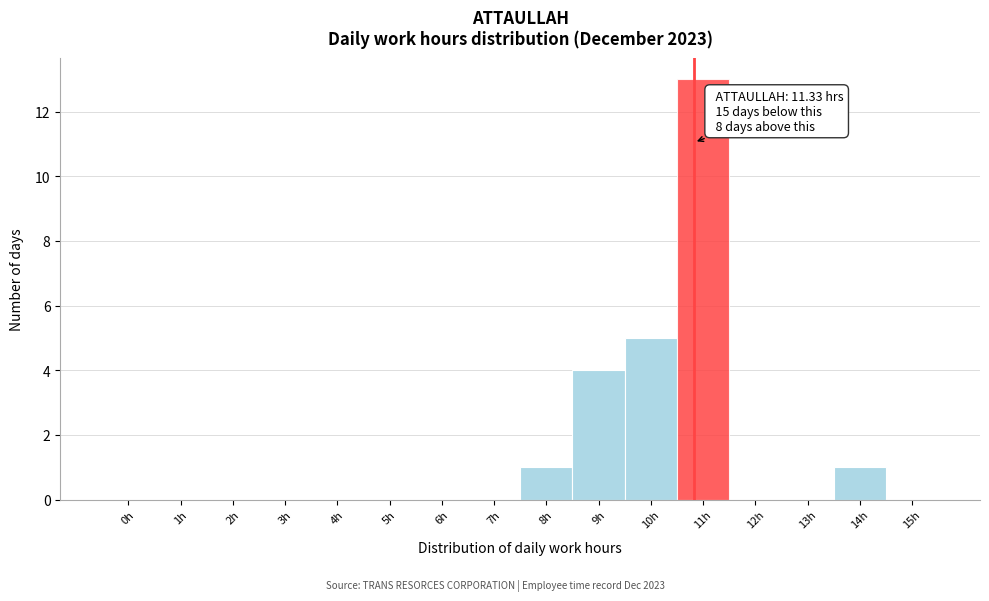

Reading left to right, transcribe all the data shown in this chart.

0h=0	1h=0	2h=0	3h=0	4h=0	5h=0	6h=0	7h=0	8h=1	9h=4	10h=5	11h=13	12h=0	13h=0	14h=1	15h=0